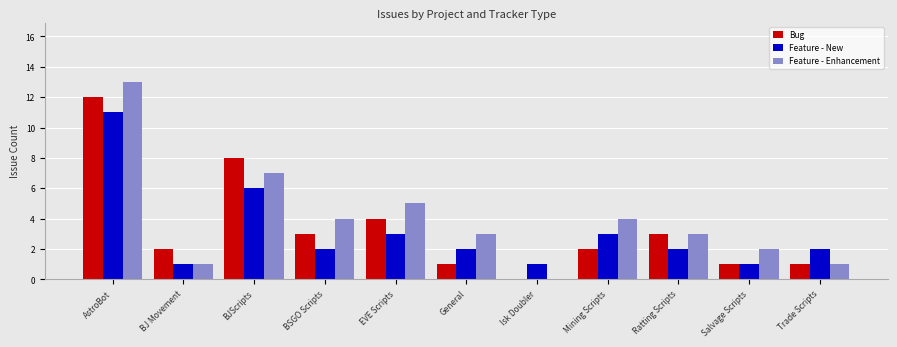

What is the maximum value shown in the chart?

13